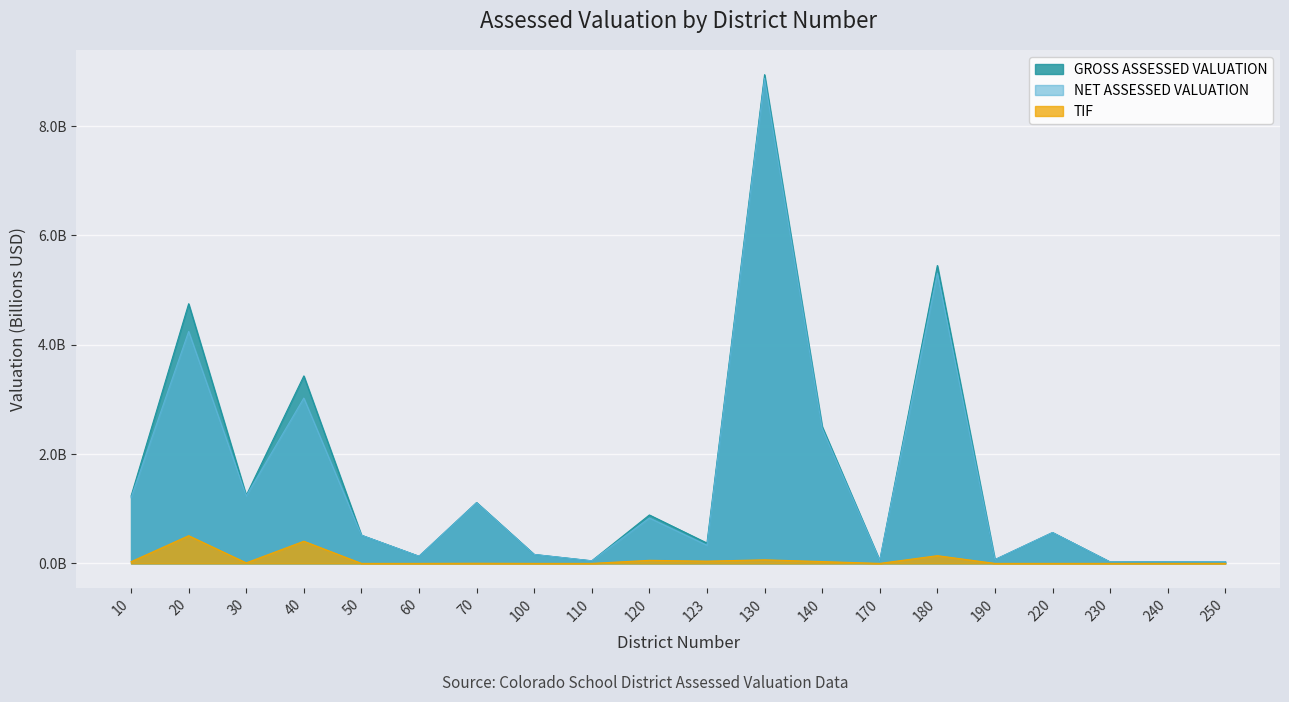

Which series has the widest spread of values?

GROSS ASSESSED VALUATION